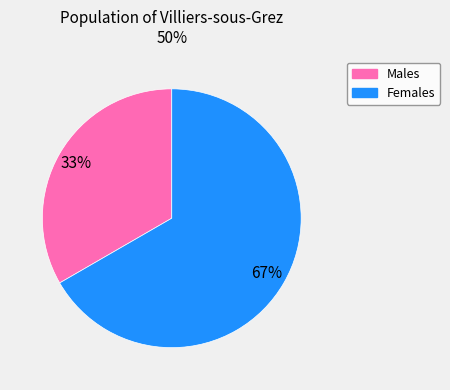

Is there any slice that represents more than half of the pie?

Yes